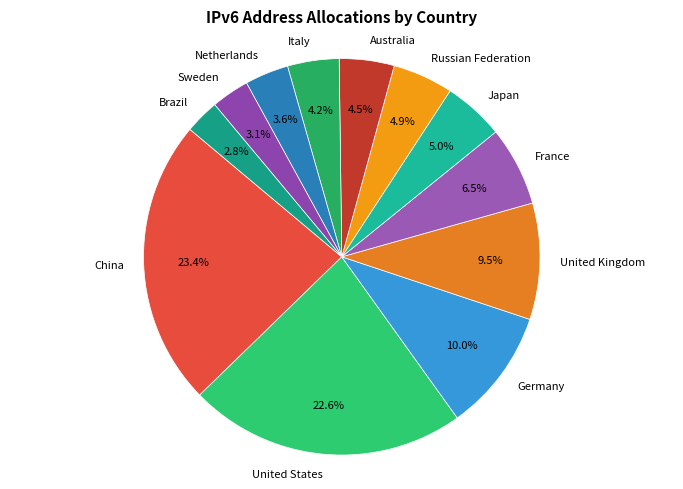

Combined, do Italy and China account for over 50%?

No